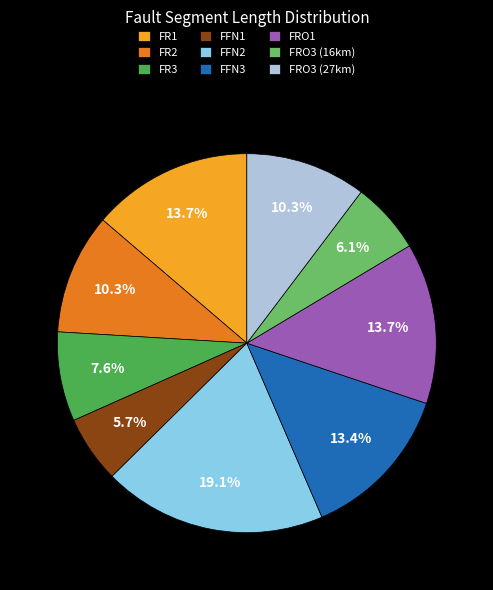

Combined, do FR1 and FR3 account for over 50%?

No